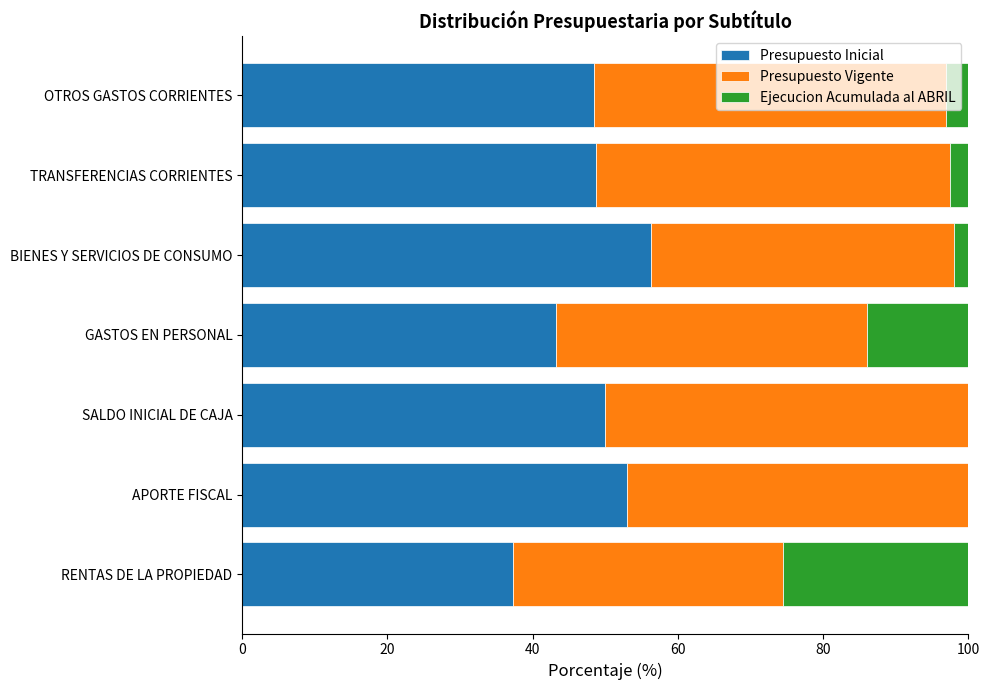

What is the maximum value for Presupuesto Inicial?

56.3